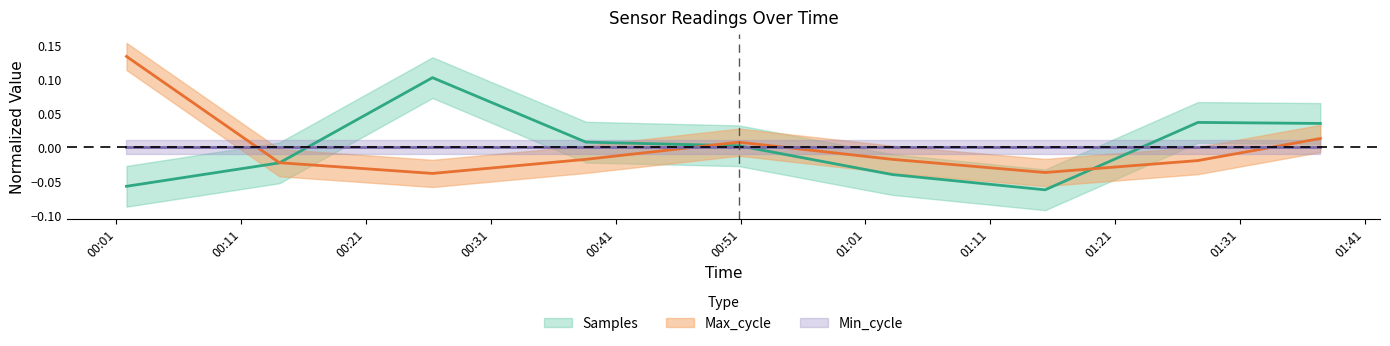

How many data points does each series have?

9